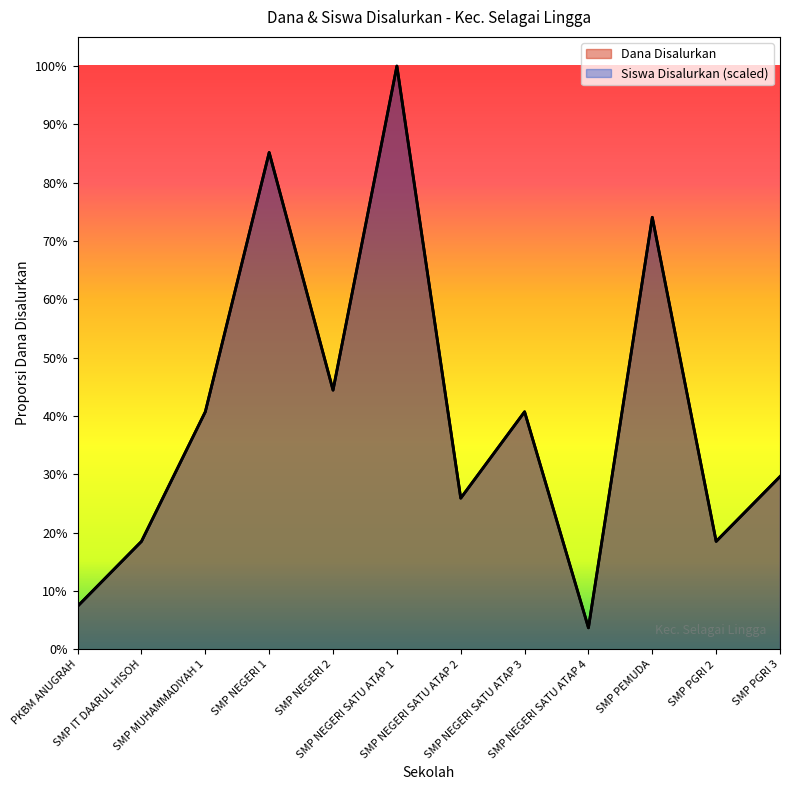

What are all the series names shown in the legend?

Dana Disalurkan, Siswa Disalurkan